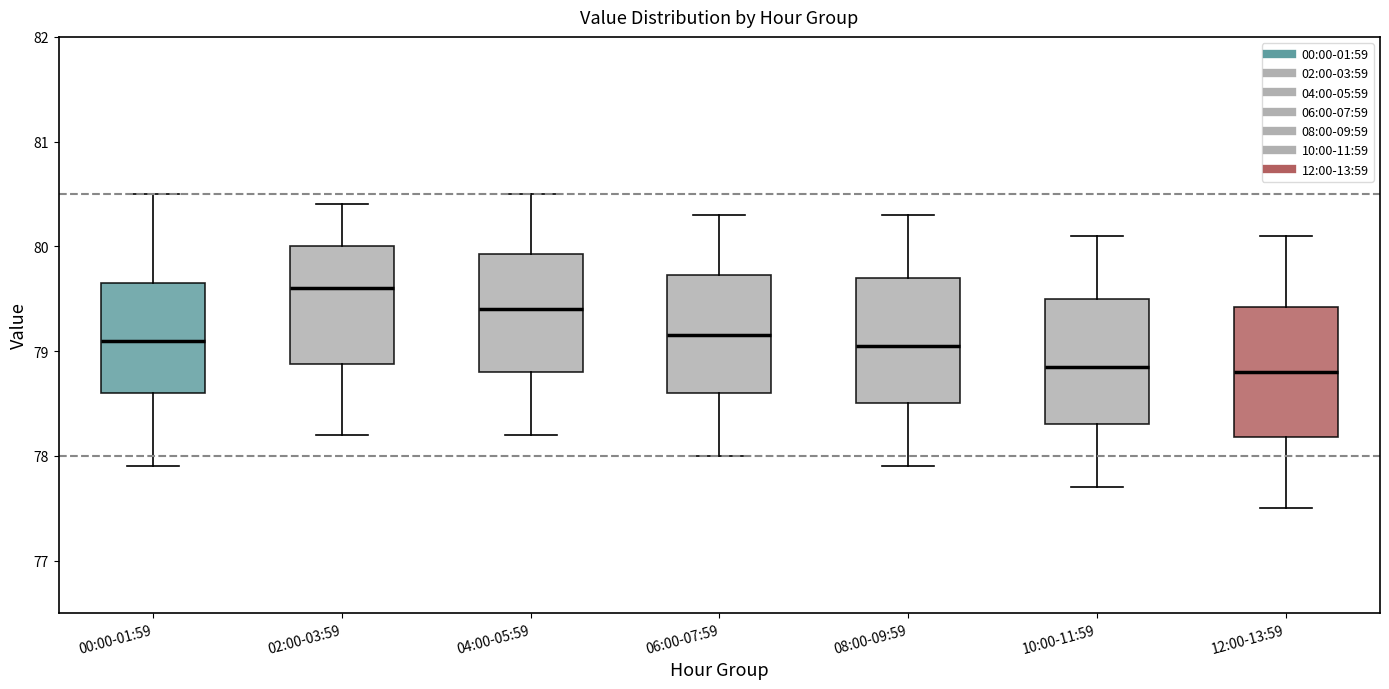

Reading left to right, transcribe this box plot: for each box, give where its median line is, the range the box spans, and where its two whiskers end, as read against the y-axis. The values are not printed on the chart, so give them approximately, as read against the axis.

00:00-01:59: median 79.1, box 78.6 to 79.7, whiskers 77.9 to 80.5
02:00-03:59: median 79.6, box 78.9 to 80.0, whiskers 78.2 to 80.4
04:00-05:59: median 79.4, box 78.8 to 79.9, whiskers 78.2 to 80.5
06:00-07:59: median 79.2, box 78.6 to 79.7, whiskers 78.0 to 80.3
08:00-09:59: median 79.1, box 78.5 to 79.7, whiskers 77.9 to 80.3
10:00-11:59: median 78.9, box 78.3 to 79.5, whiskers 77.7 to 80.1
12:00-13:59: median 78.8, box 78.2 to 79.4, whiskers 77.5 to 80.1